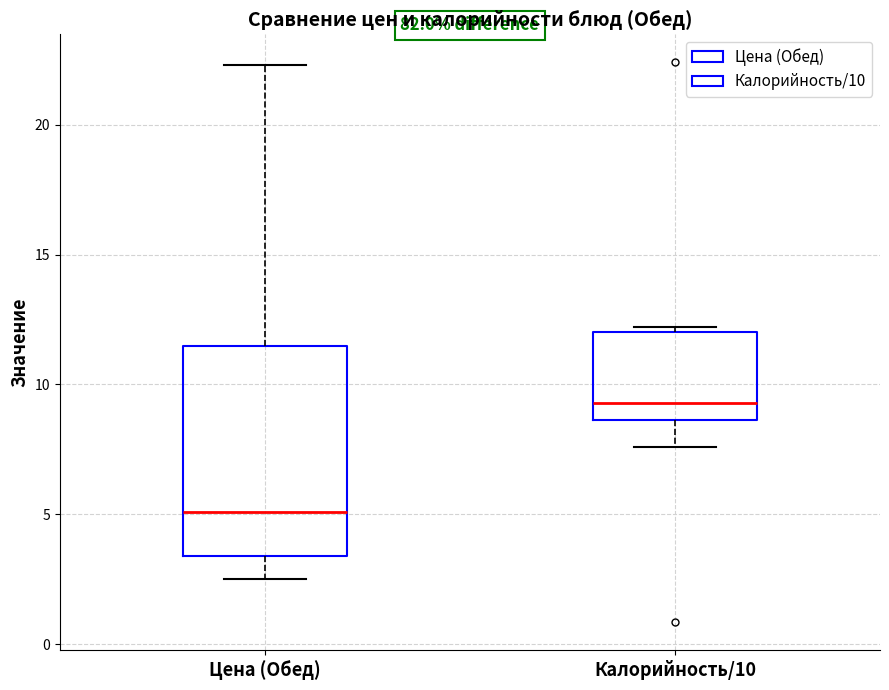

Which box is the tallest, from its lower edge to its upper edge?

Цена (Обед)